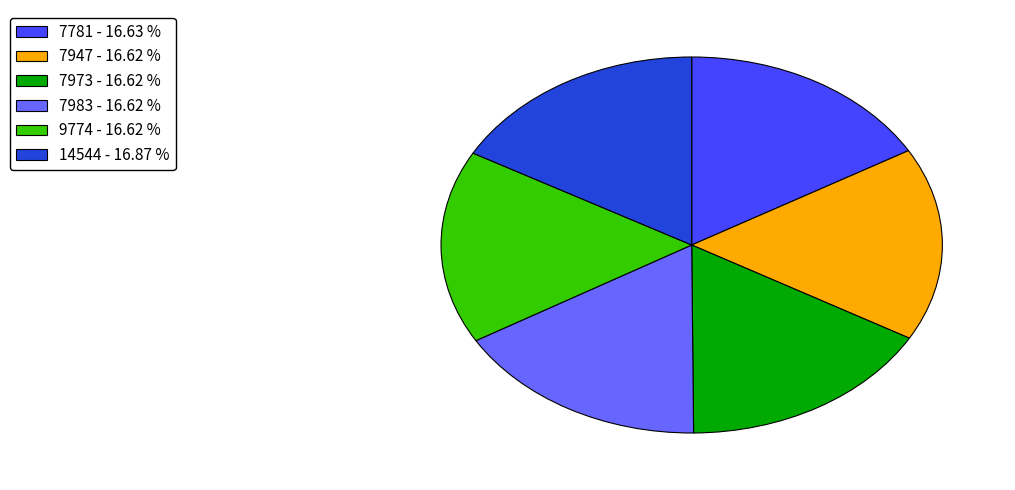

Do 7781 - 16.63 % and 7973 - 16.62 % together represent more than half of the pie?

No